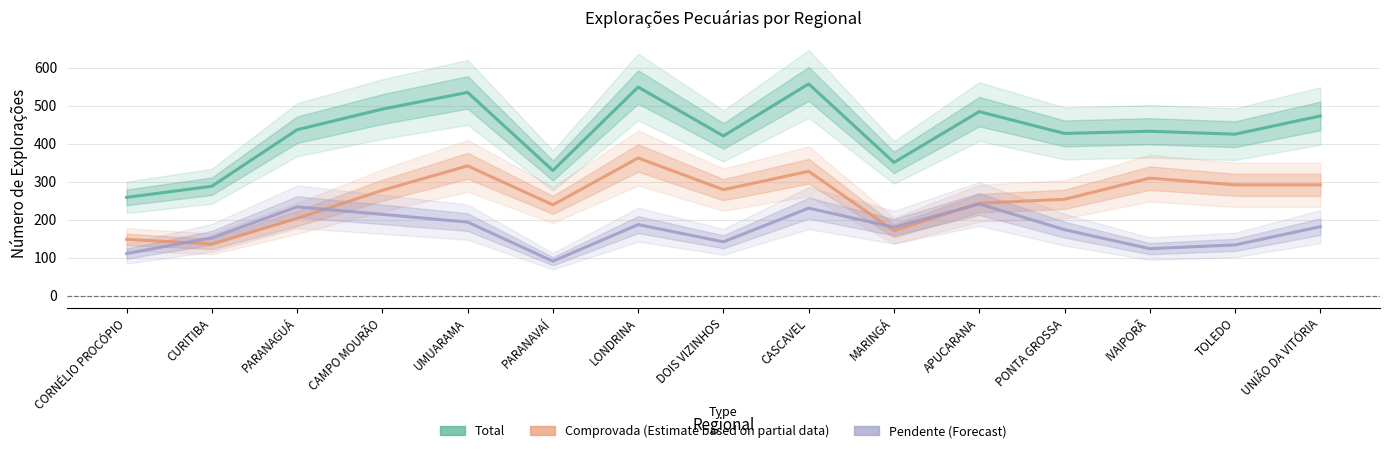

Which series has the widest spread of values?

Total